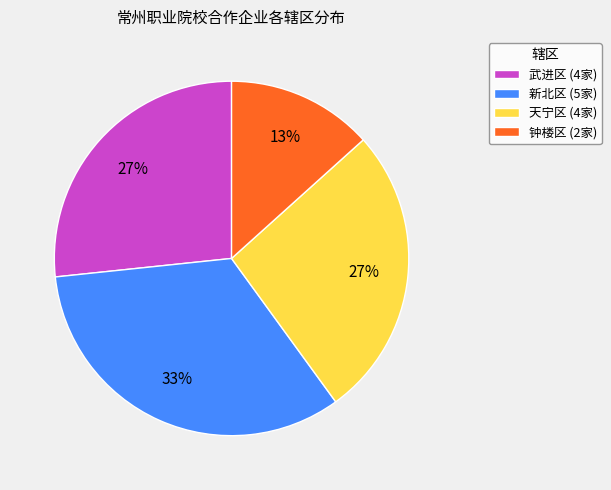

Is it true that 武进区 is 33% of the pie?

False